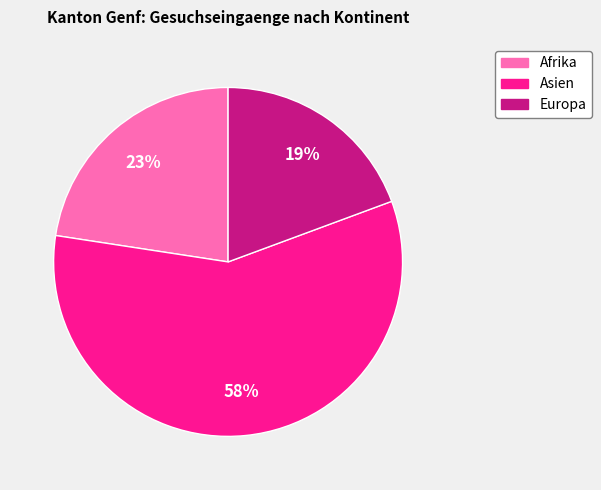

To the nearest percent, what is the average slice percentage?

33%